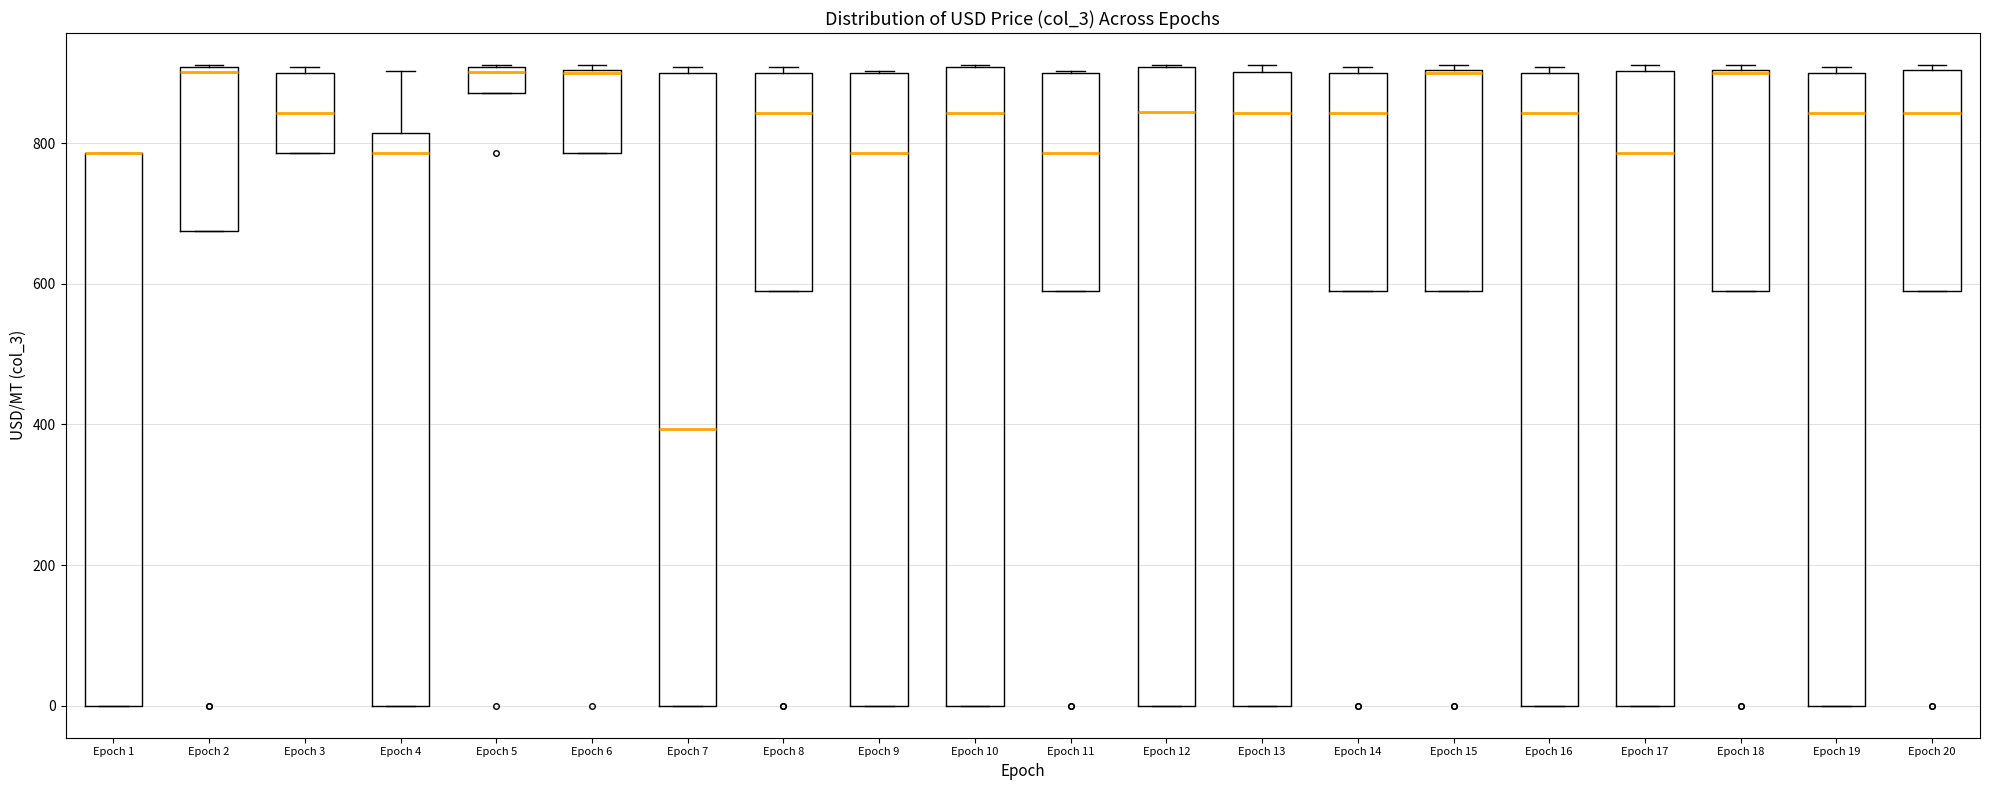

Where is the lower edge of the box for Epoch 18 on the y-axis? The values are not printed on the chart, so give them approximately, as read against the axis.

580